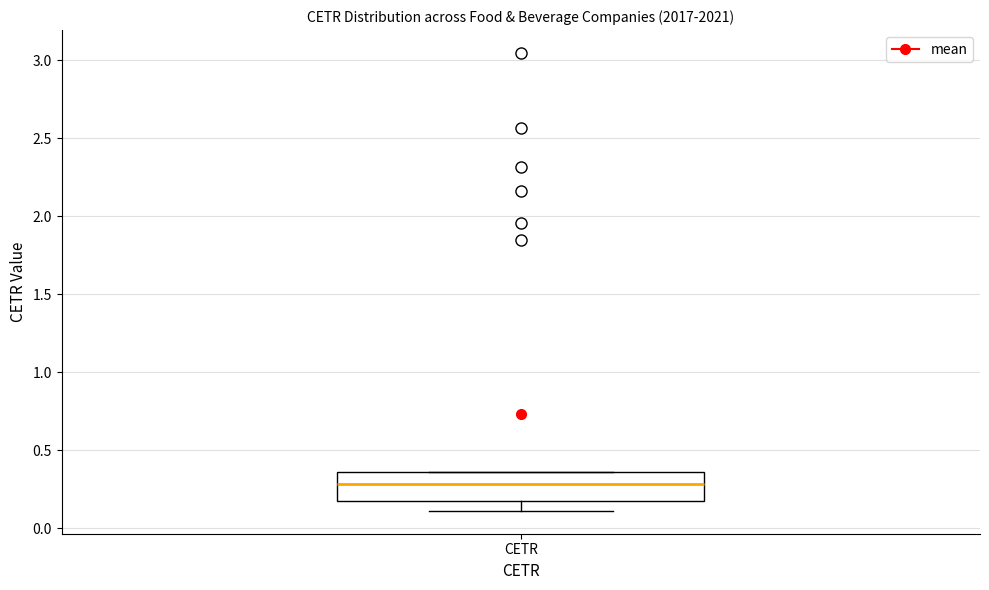

Where does the median line of the box for CETR sit on the y-axis? The values are not printed on the chart, so give them approximately, as read against the axis.

0.30